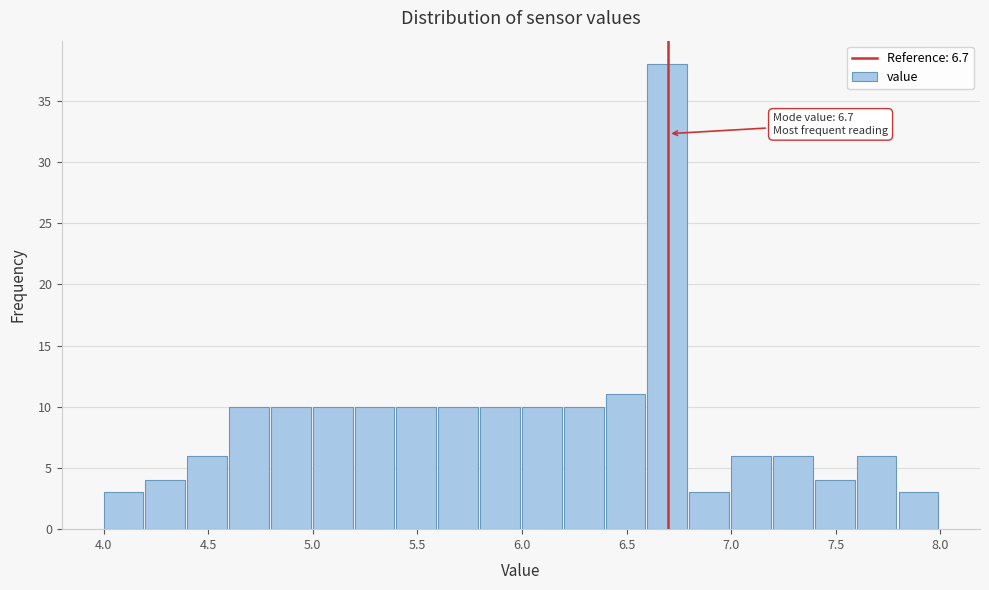

Which range on the x-axis has the tallest bar?

6.6 to 6.8